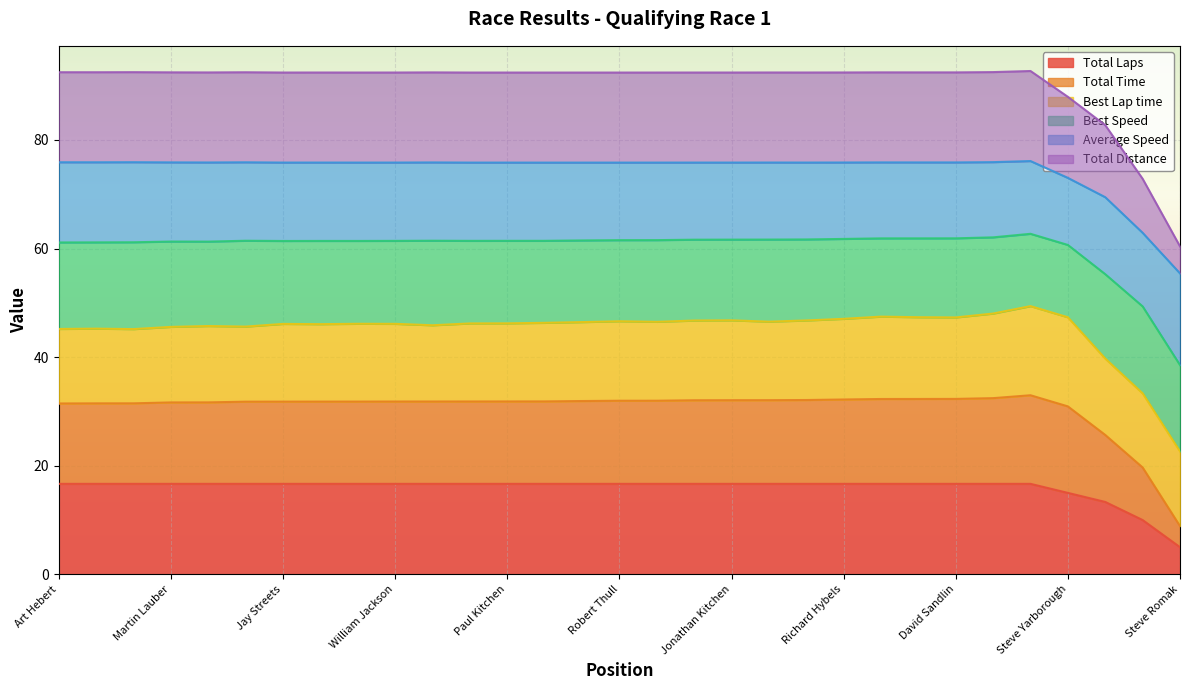

Which category has the lowest value in the Total Laps series?

Steve Romak